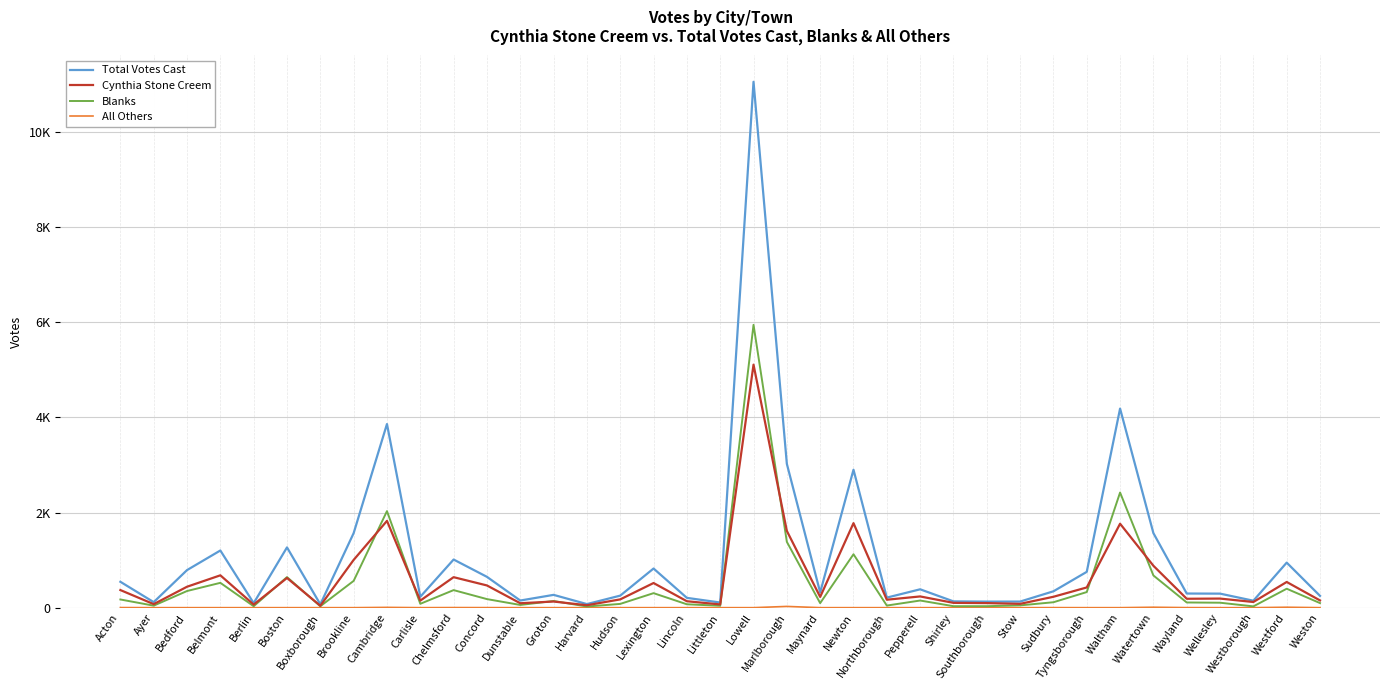

True or false: Blanks has a value of 522 at Belmont.

True